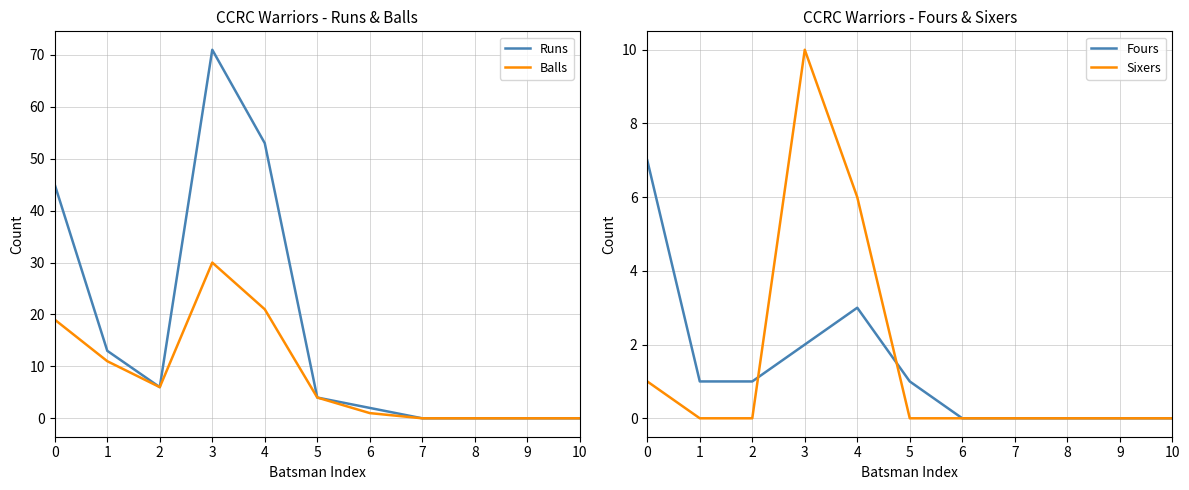

What is the average value of the Balls series?

8